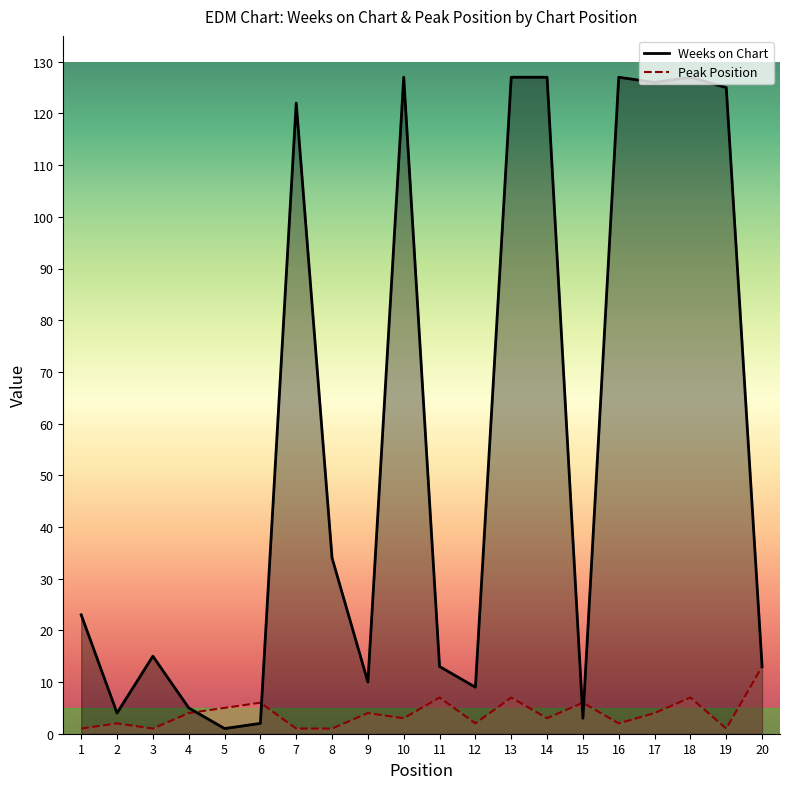

What is the smallest value displayed?

1